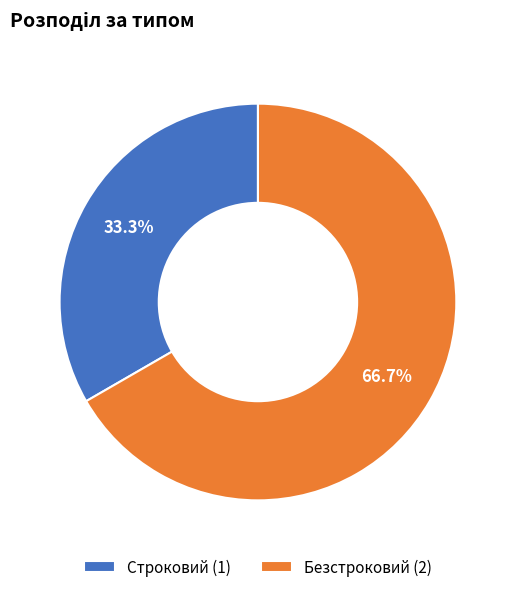

How many segments does this pie chart have?

2